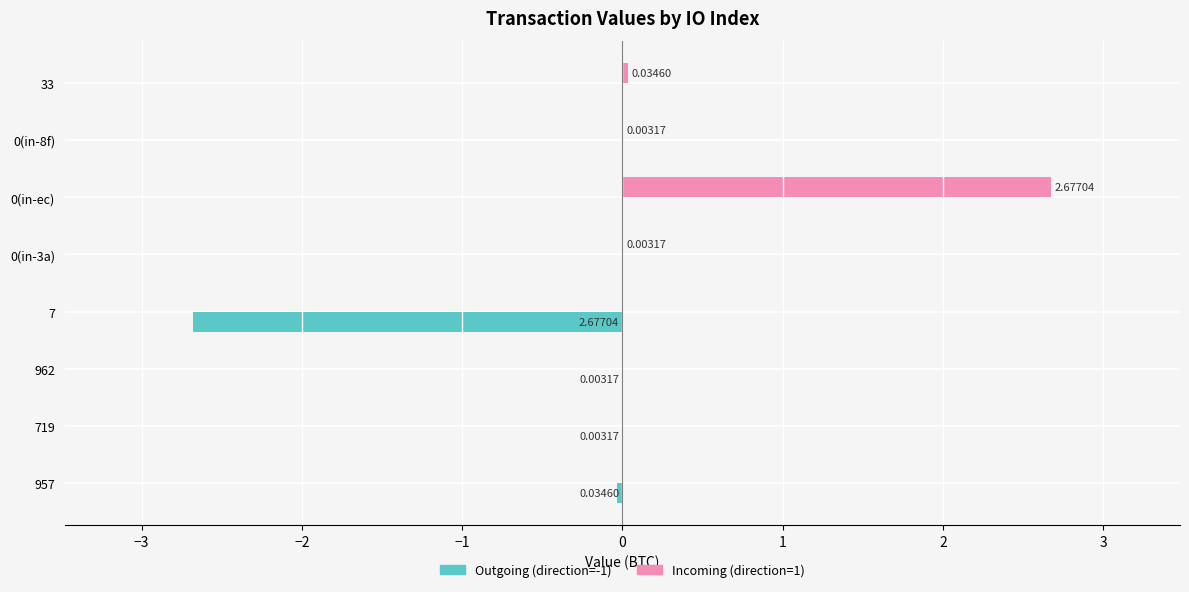

Which series has the largest total across all categories?

Incoming (direction=1)